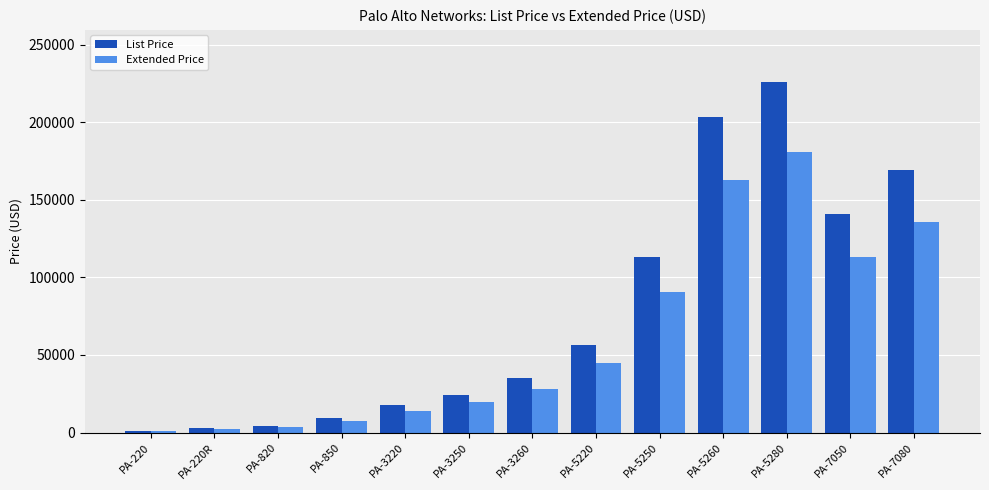

What is the difference between the List Price values at PA-3220 and PA-3260?

17475.2